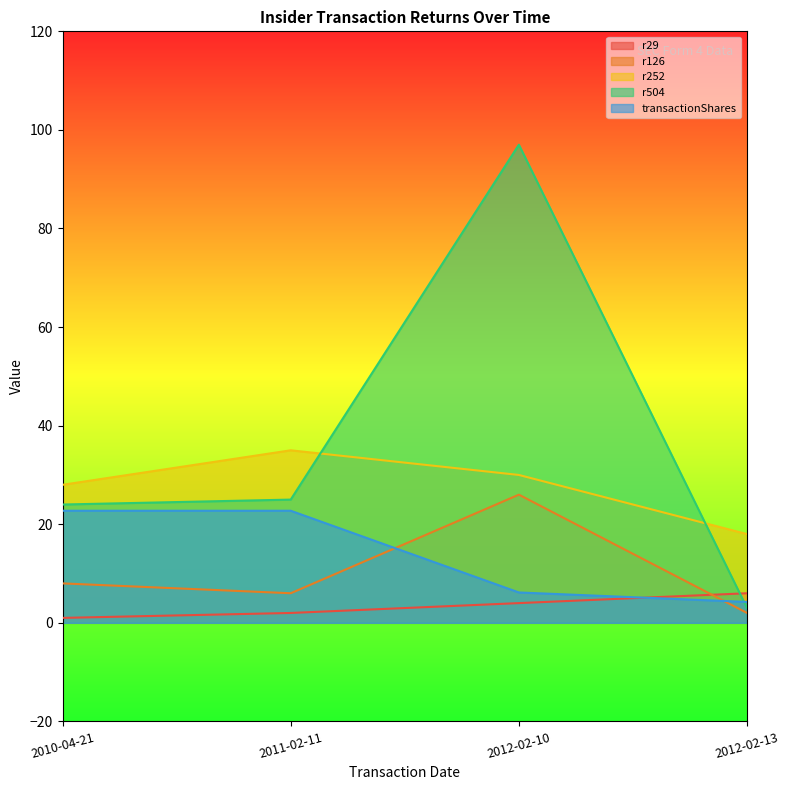

What is the difference between the maximum and minimum values in the r29 series?

5.0